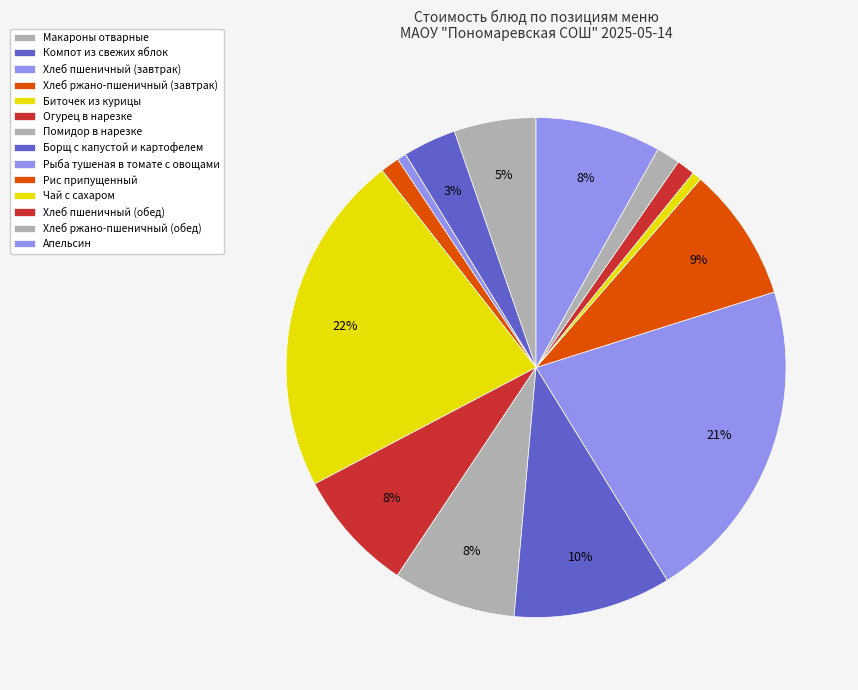

To the nearest percent, what percentage of the pie is Хлеб ржано-пшеничный (обед)?

2%